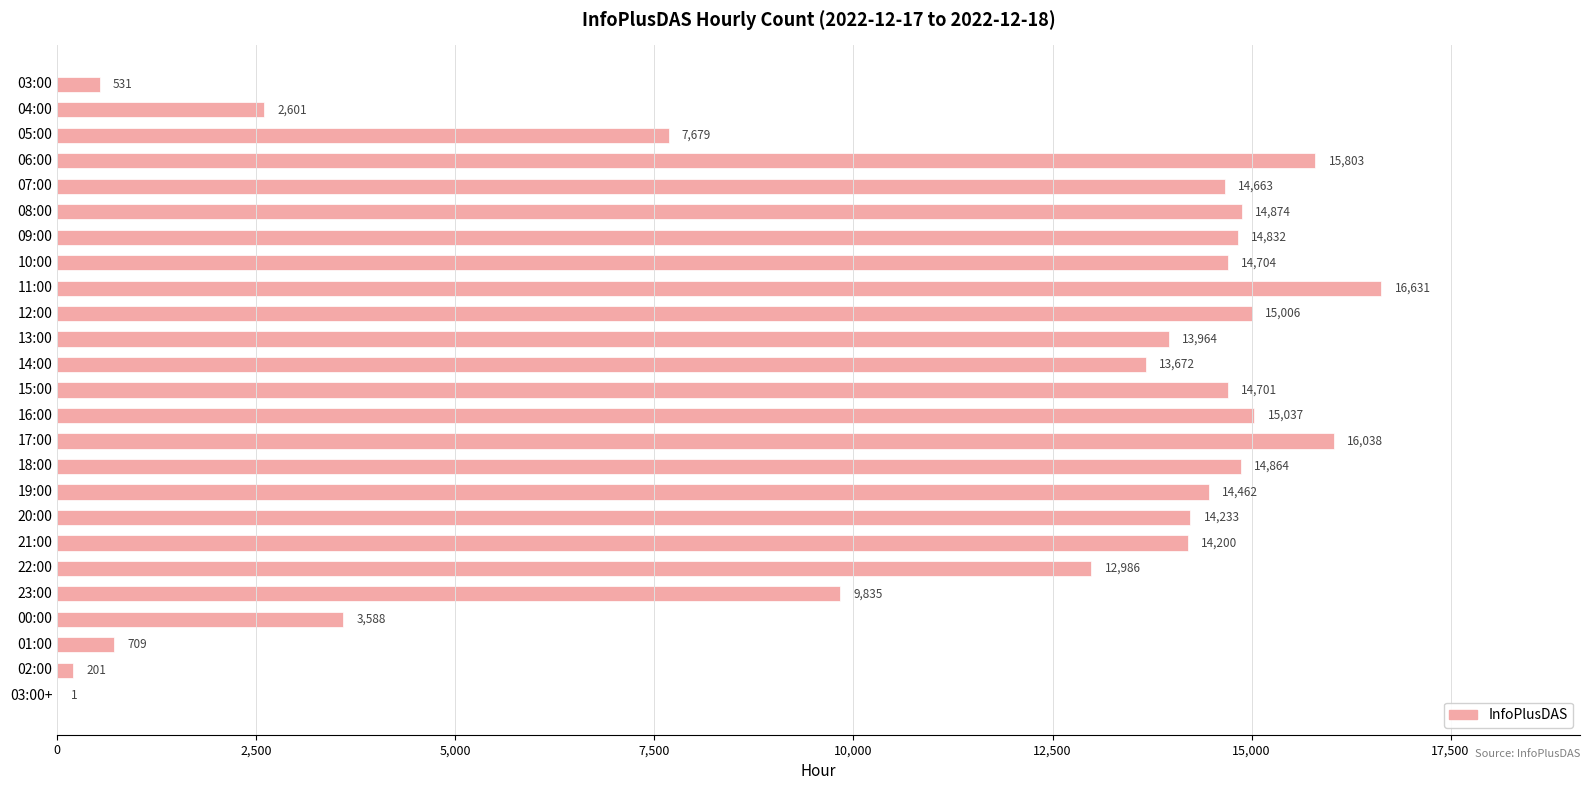

What is the ratio of the value at 14:00 to the value at 12:00?

0.9